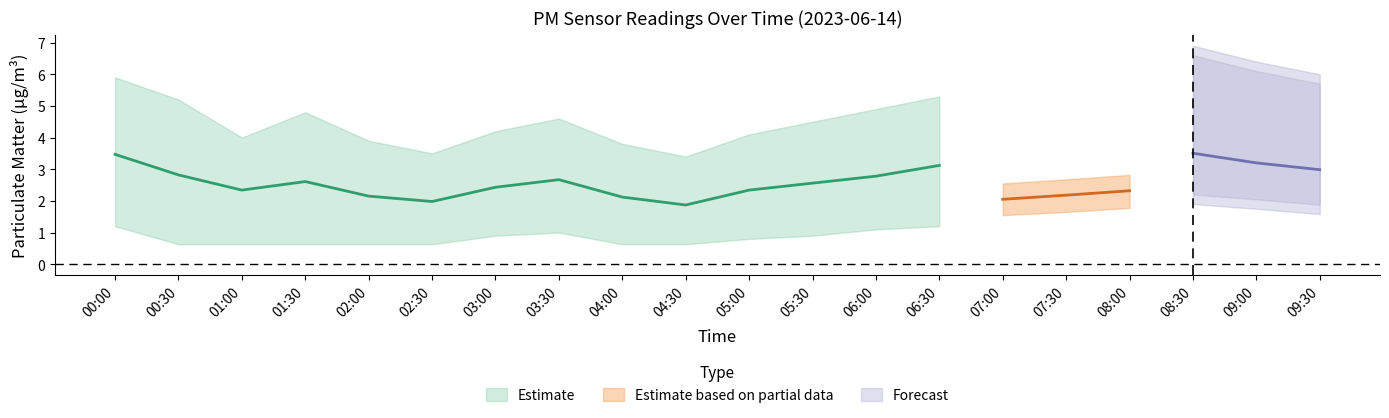

At which label does P1_upper first exceed 4?

00:00